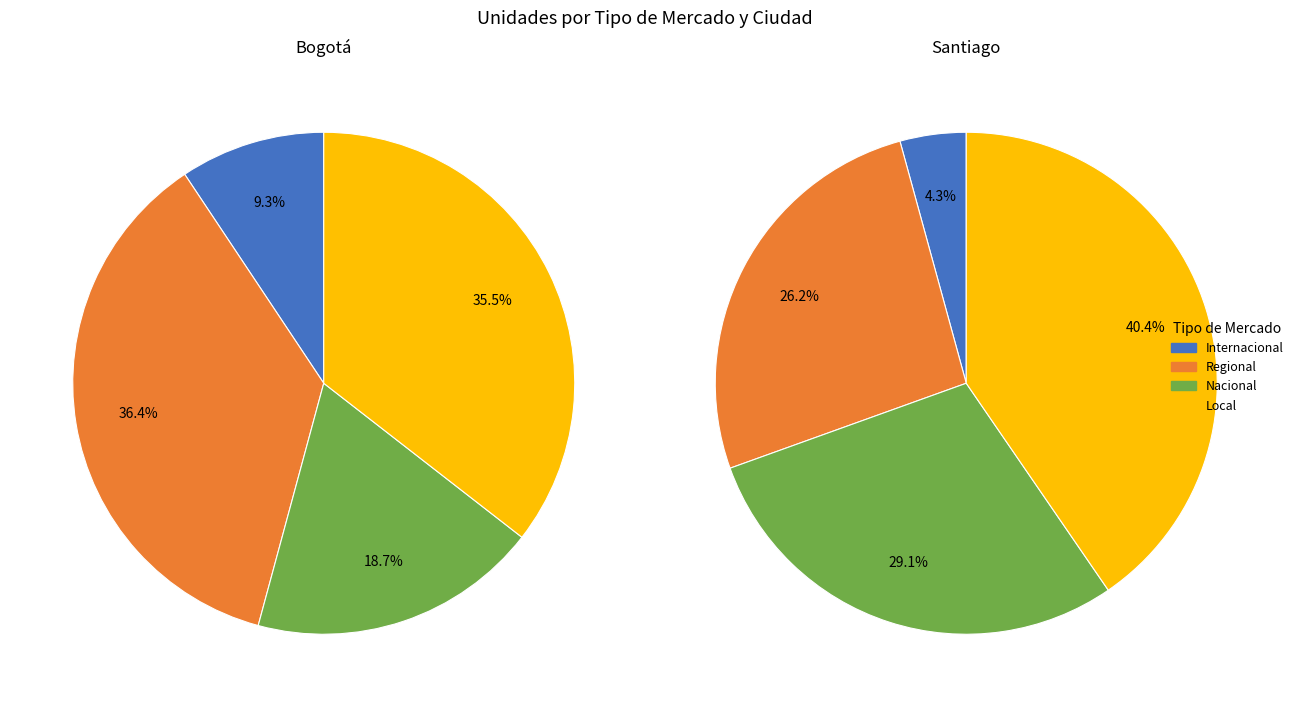

True or false: Bogotá accounts for 1% of the total.

False